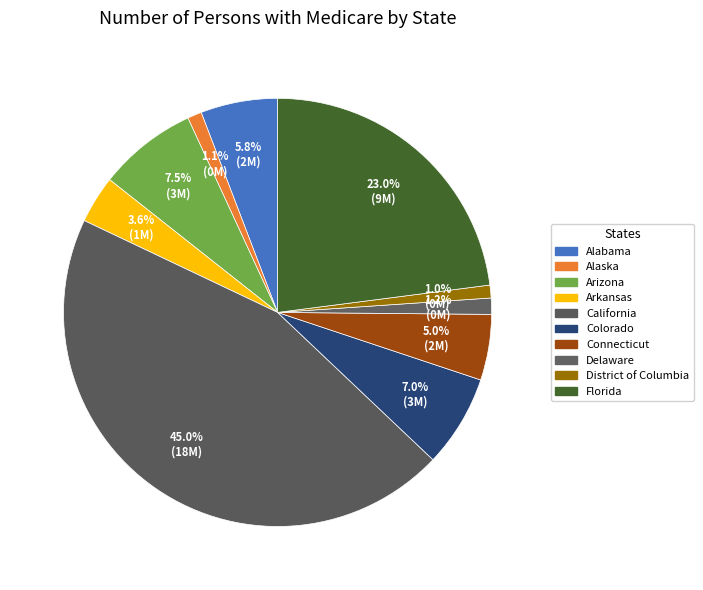

Is there a majority slice in this chart?

No